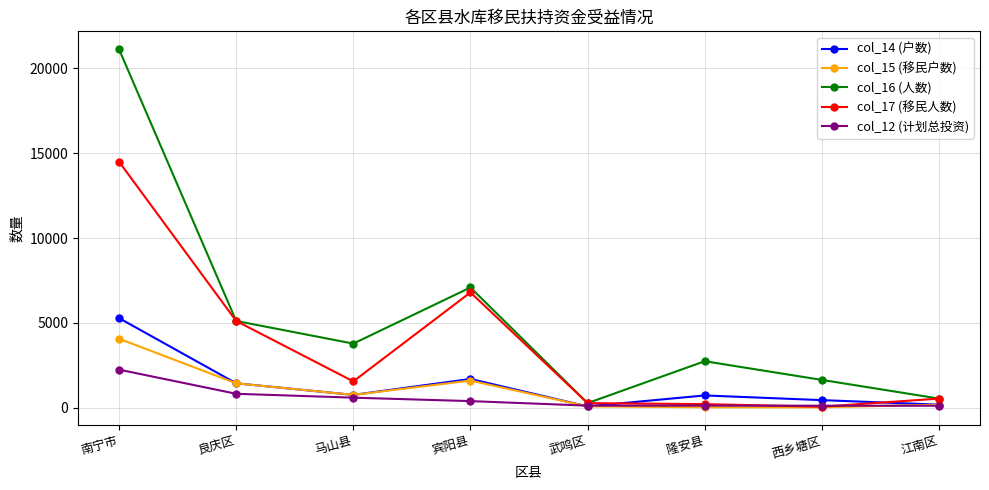

Is the value of col_12 (计划总投资) at 良庆区 greater than the value of col_14 (户数) at 西乡塘区?

Yes